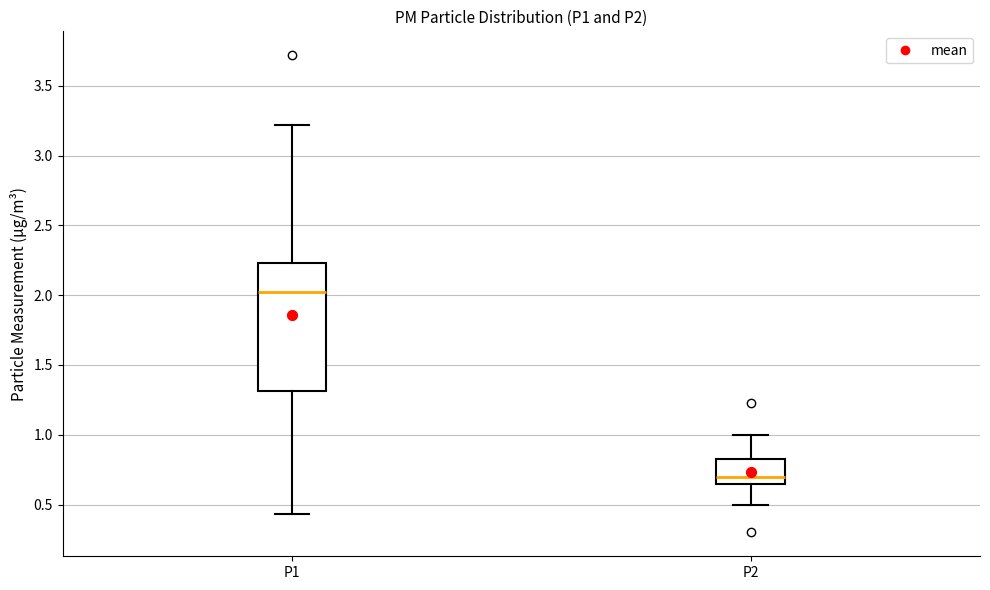

Reading left to right, read every box against the y-axis: the position of its median line, the range the box covers, and the ends of its whiskers. The values are not printed on the chart, so give them approximately, as read against the axis.

P1: median 2.05, box 1.30 to 2.25, whiskers 0.45 to 3.20
P2: median 0.70, box 0.65 to 0.85, whiskers 0.50 to 1.00